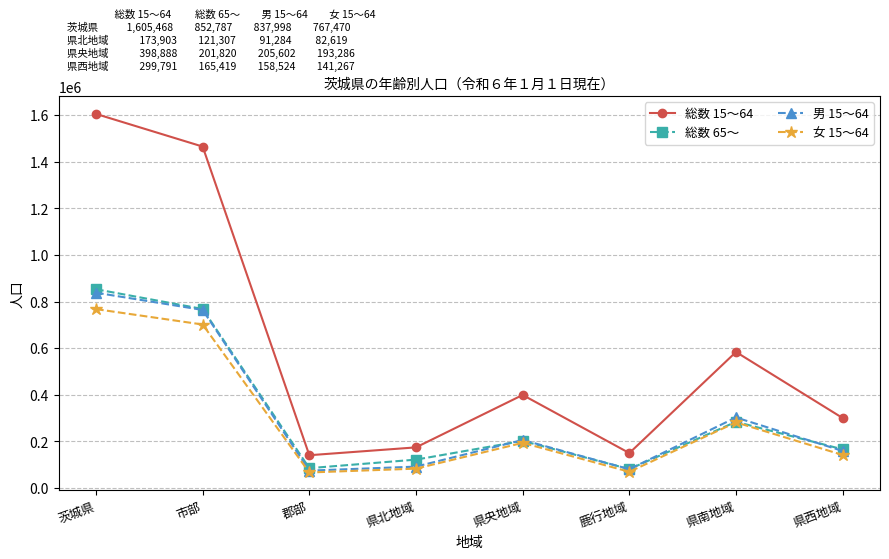

True or false: 総数 65～ has more than 0 interior local peaks.

True